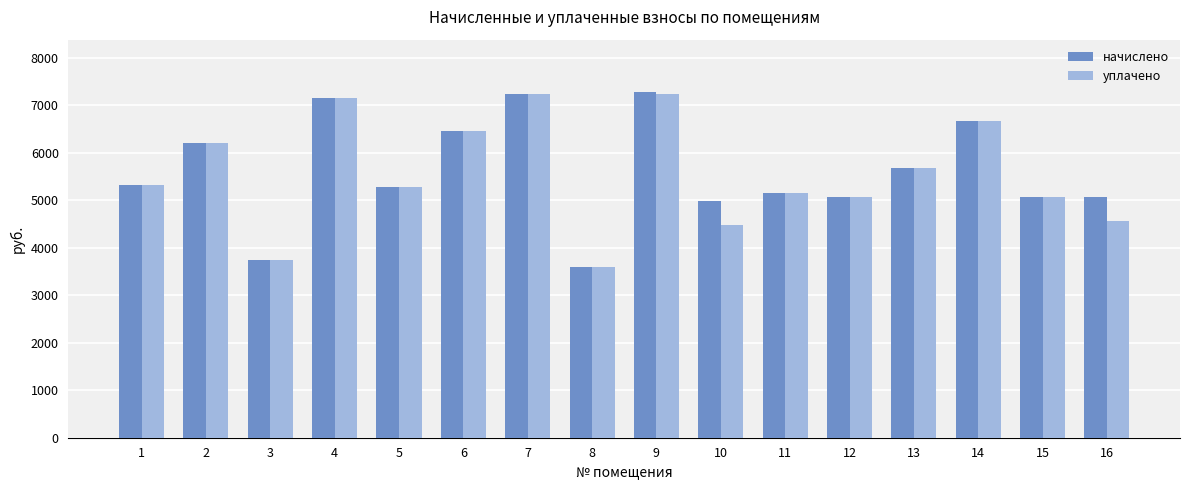

What is the greatest value displayed?

7290.5